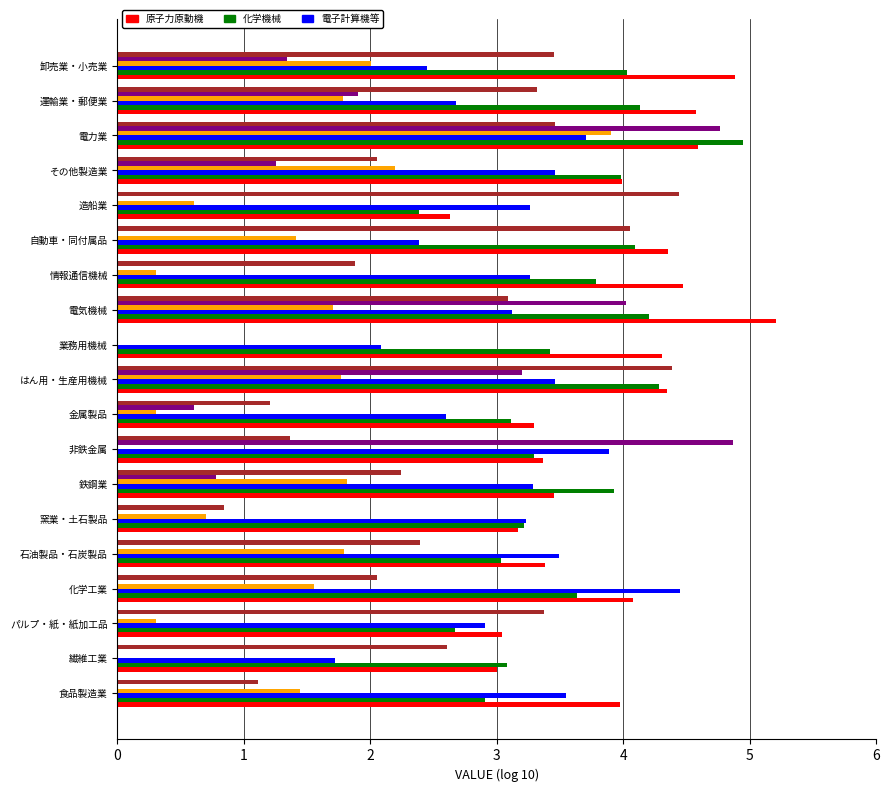

What is the total value across all series at 電気機械?

21.4